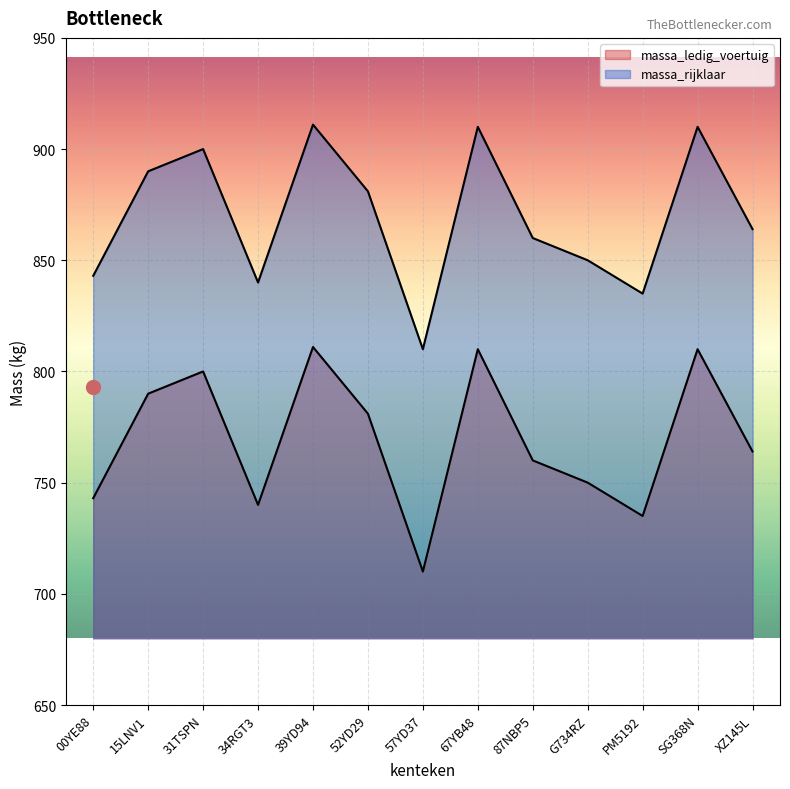

True or false: massa_ledig_voertuig has a value of 760 at 87NBP5.

True